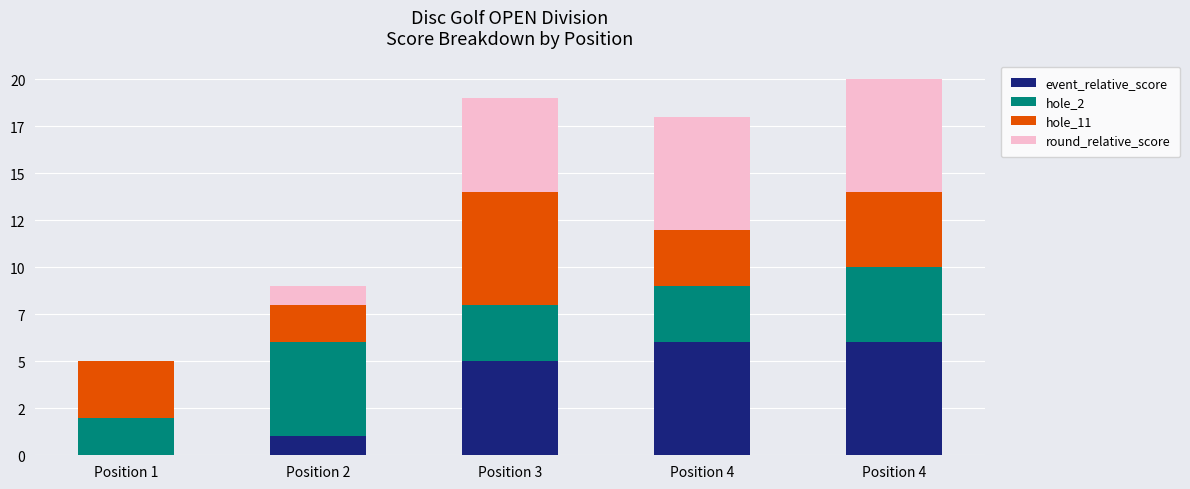

Does the chart contain stacked bars?

Yes